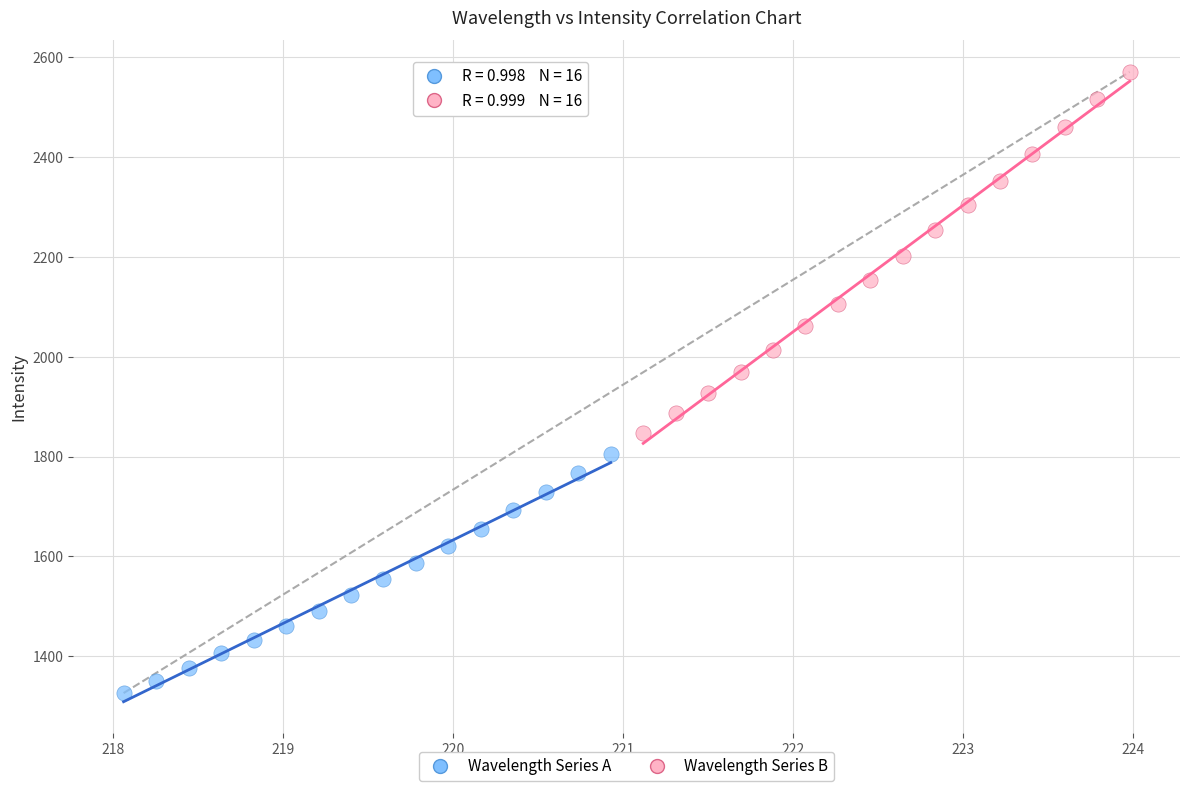

Which series contains the lowest Y value?

Wavelength Series A